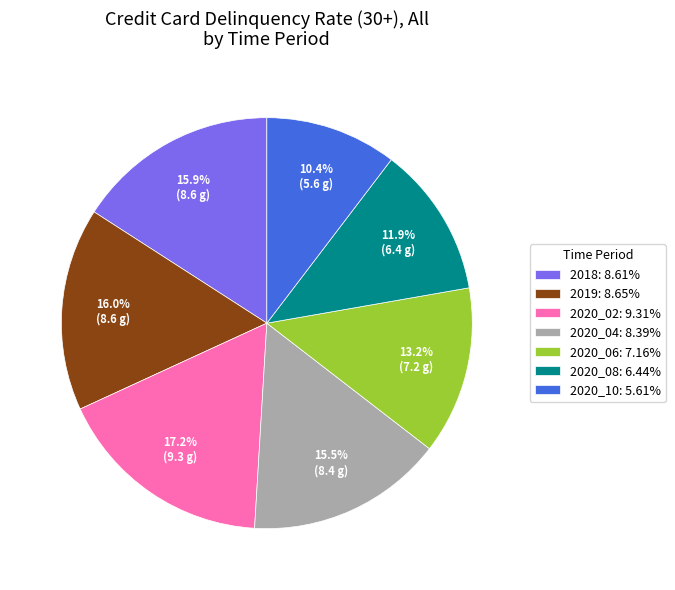

True or false: 2019 accounts for 21% of the total.

False